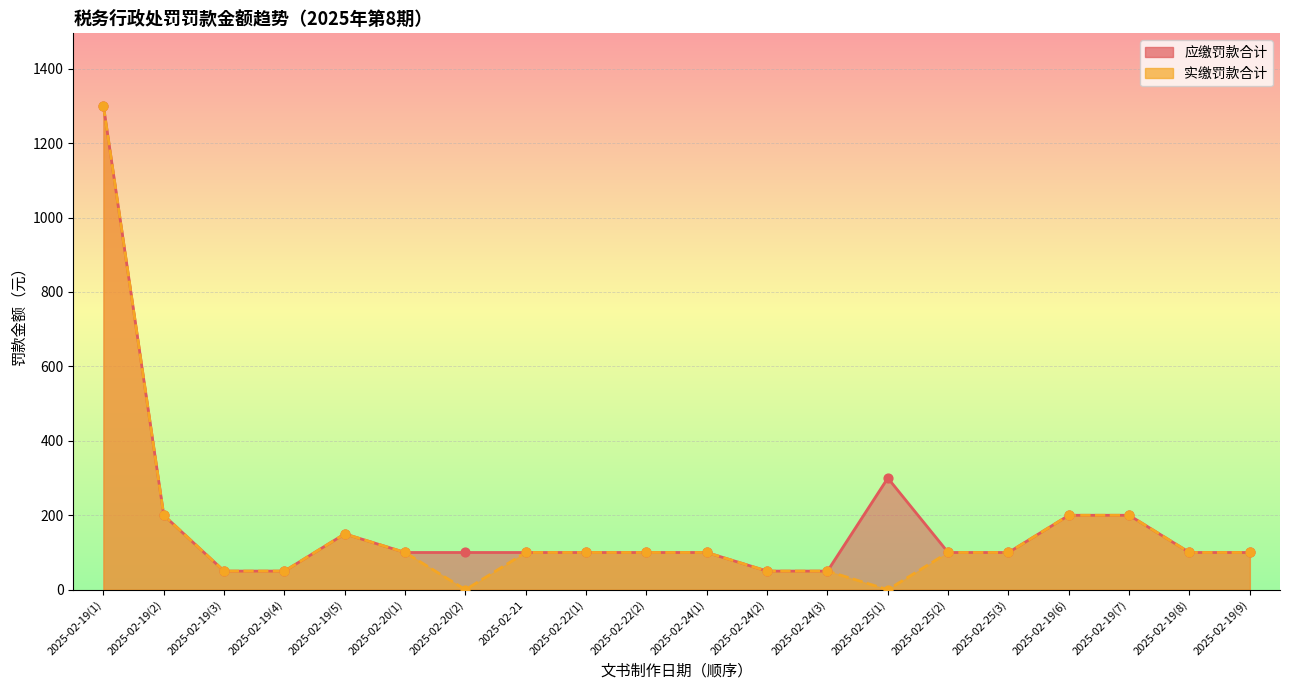

Which series has the largest total across all categories?

应缴罚款合计